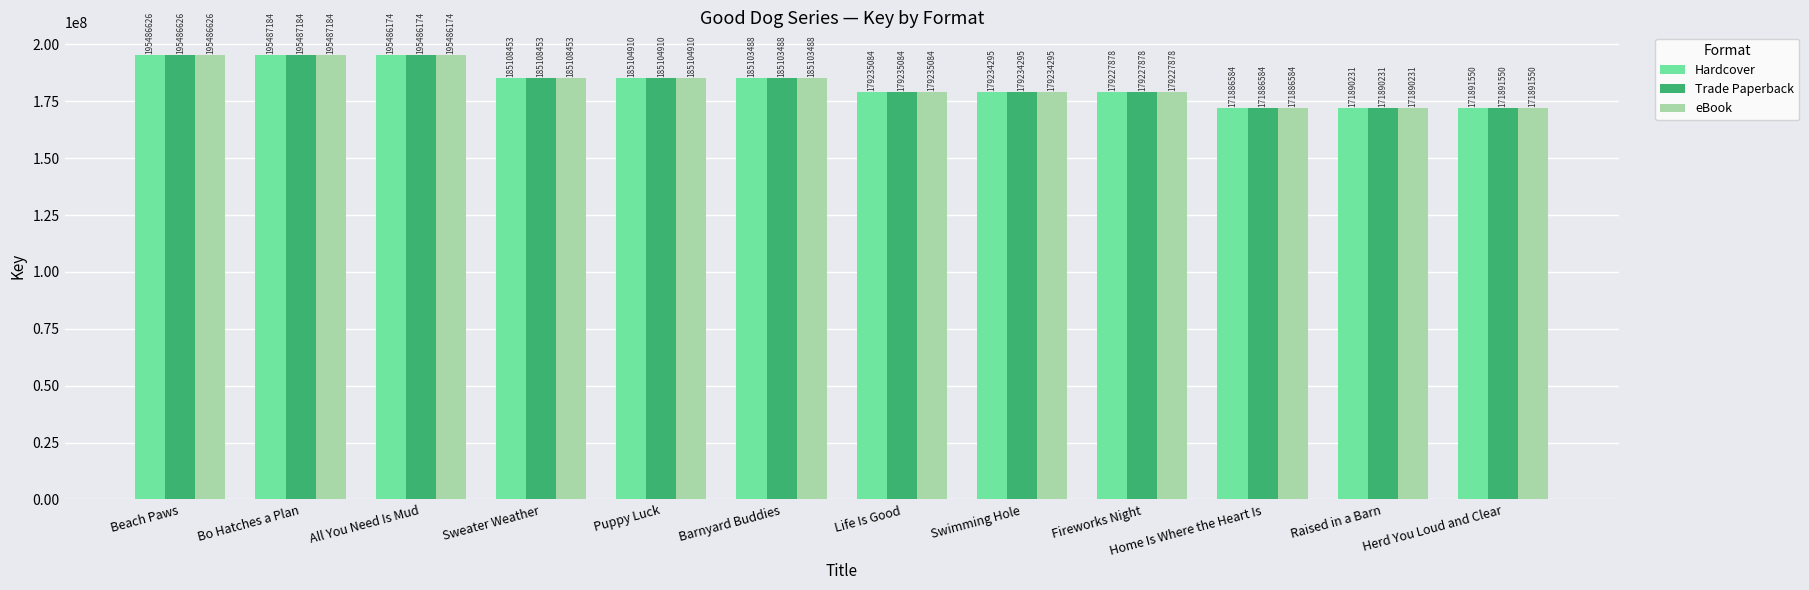

List the labels in order of Trade Paperback value, largest first.

Bo Hatches a Plan, Beach Paws, All You Need Is Mud, Sweater Weather, Puppy Luck, Barnyard Buddies, Life Is Good, Swimming Hole, Fireworks Night, Herd You Loud and Clear, Raised in a Barn, Home Is Where the Heart Is